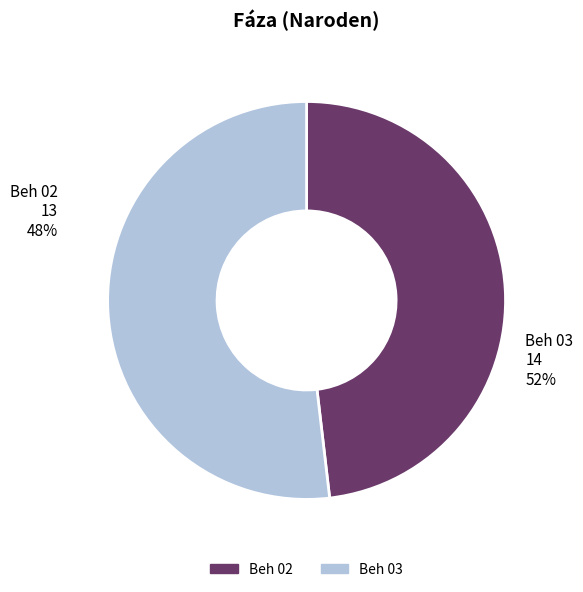

True or false: Beh 02 accounts for 55% of the total.

False